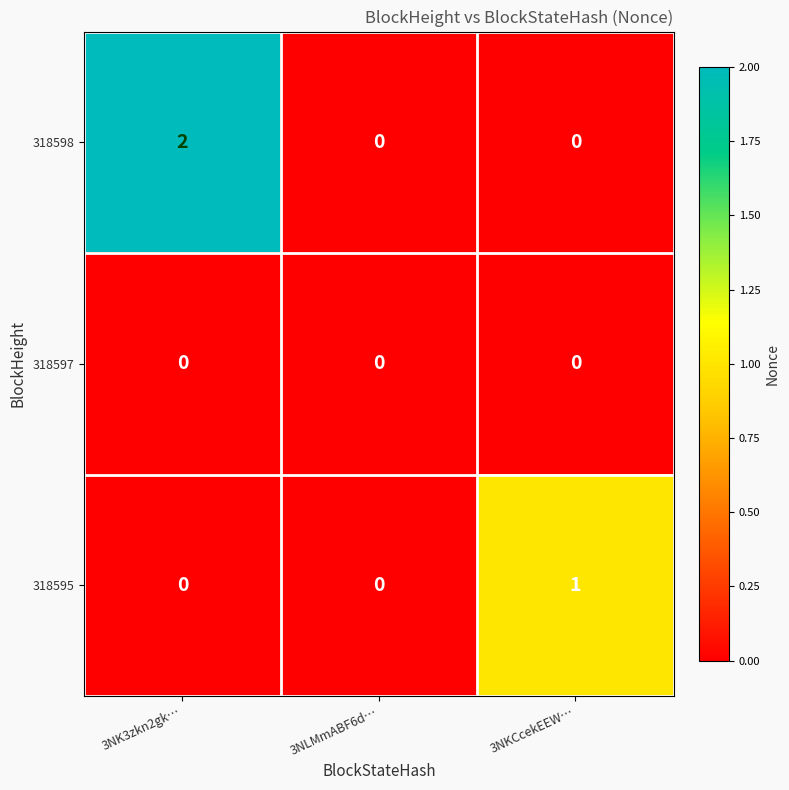

True or false: 318598 has a value of 2 at 3NK3zkn2gk….

True